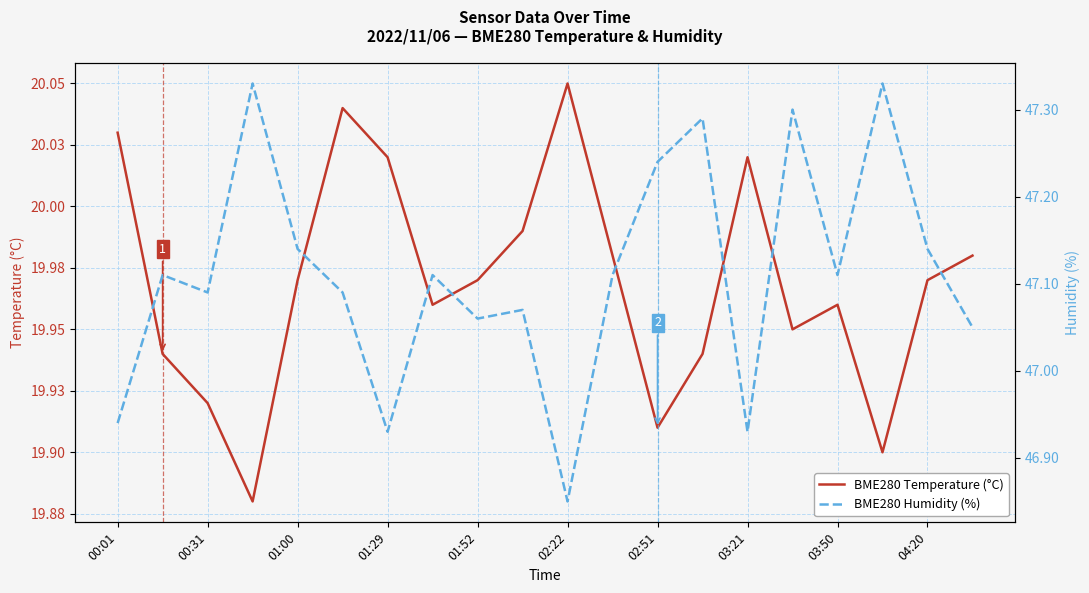

True or false: BME280 Temperature (°C) and BME280 Humidity (%) cross at least once.

False